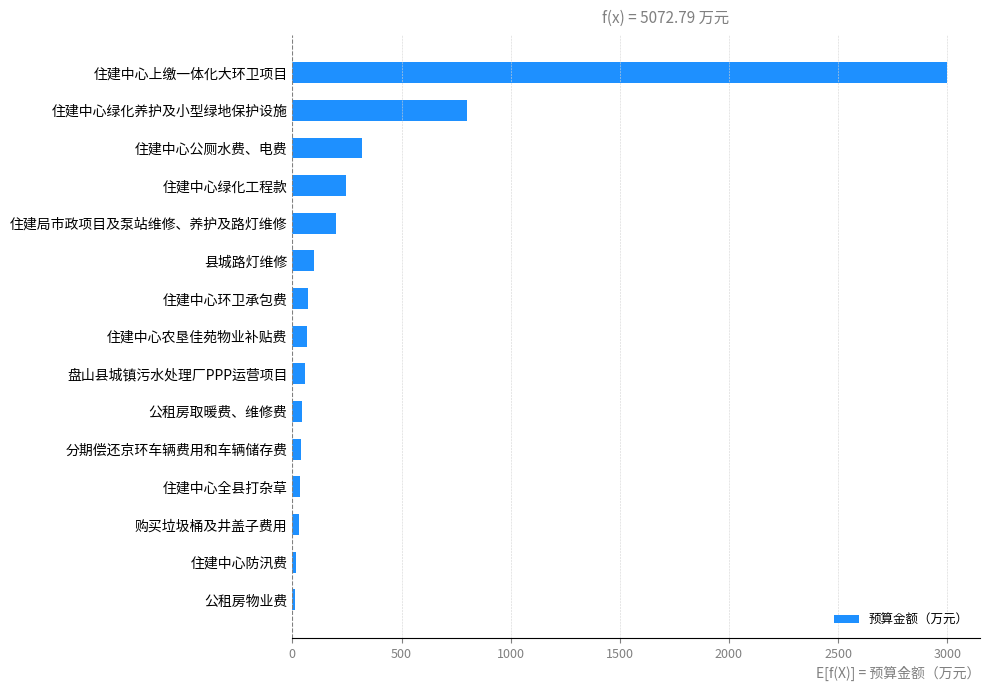

The value at 住建局市政项目及泵站维修、养护及路灯维修 is 200.0. True or false?

True